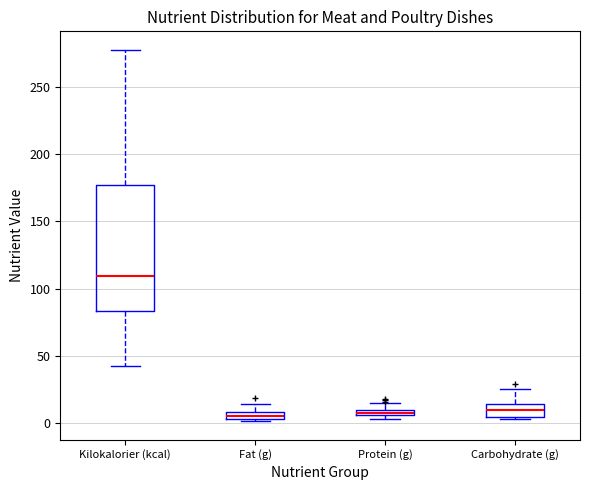

Where does the upper whisker of the box for Carbohydrate (g) end on the y-axis? The values are not printed on the chart, so give them approximately, as read against the axis.

25